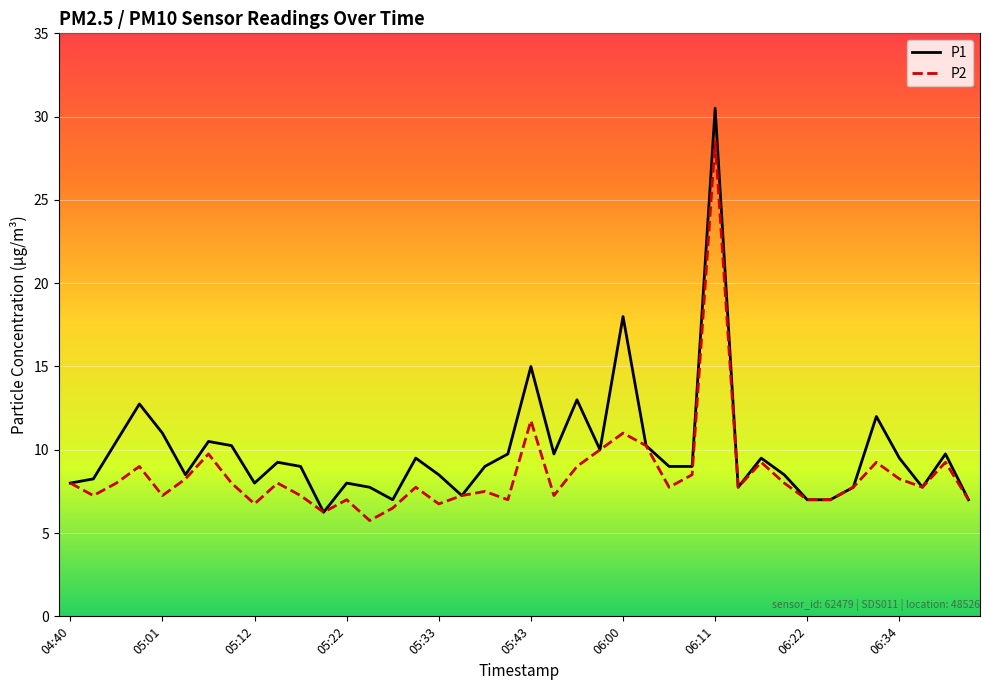

What is the highest value of the P2 series?

28.5